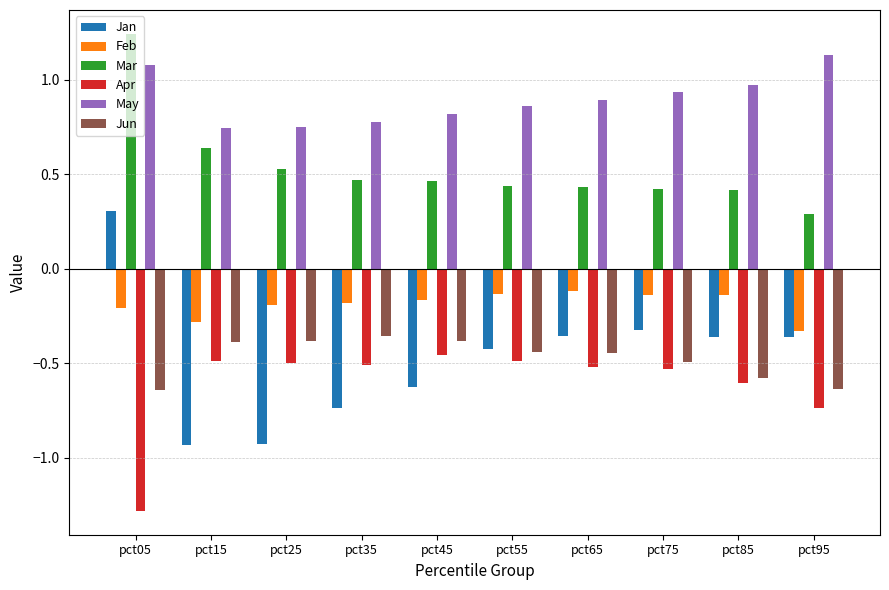

At which label does Apr reach its peak?

pct45